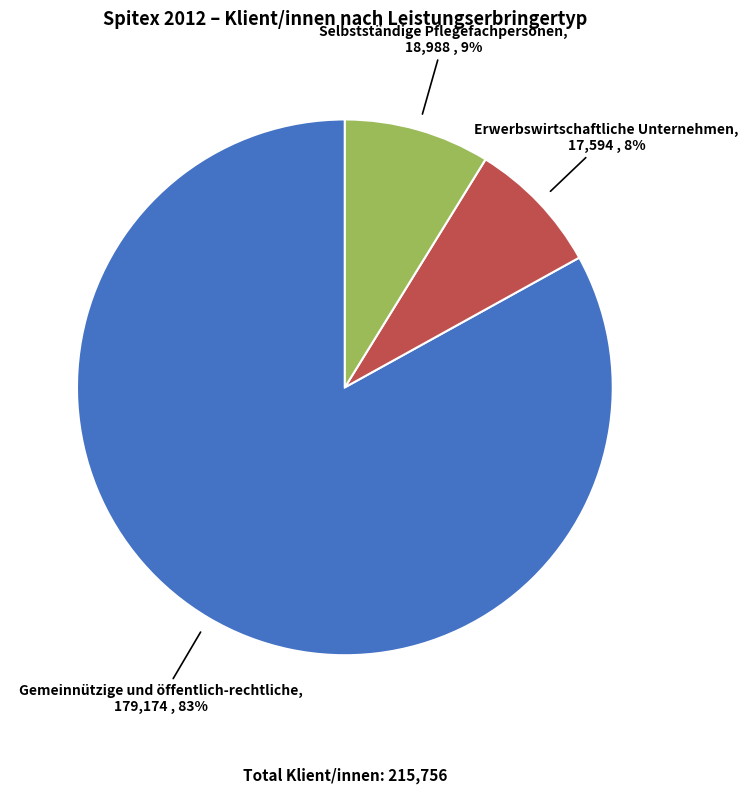

What is the smallest slice in the pie chart?

Erwerbswirtschaftliche Unternehmen